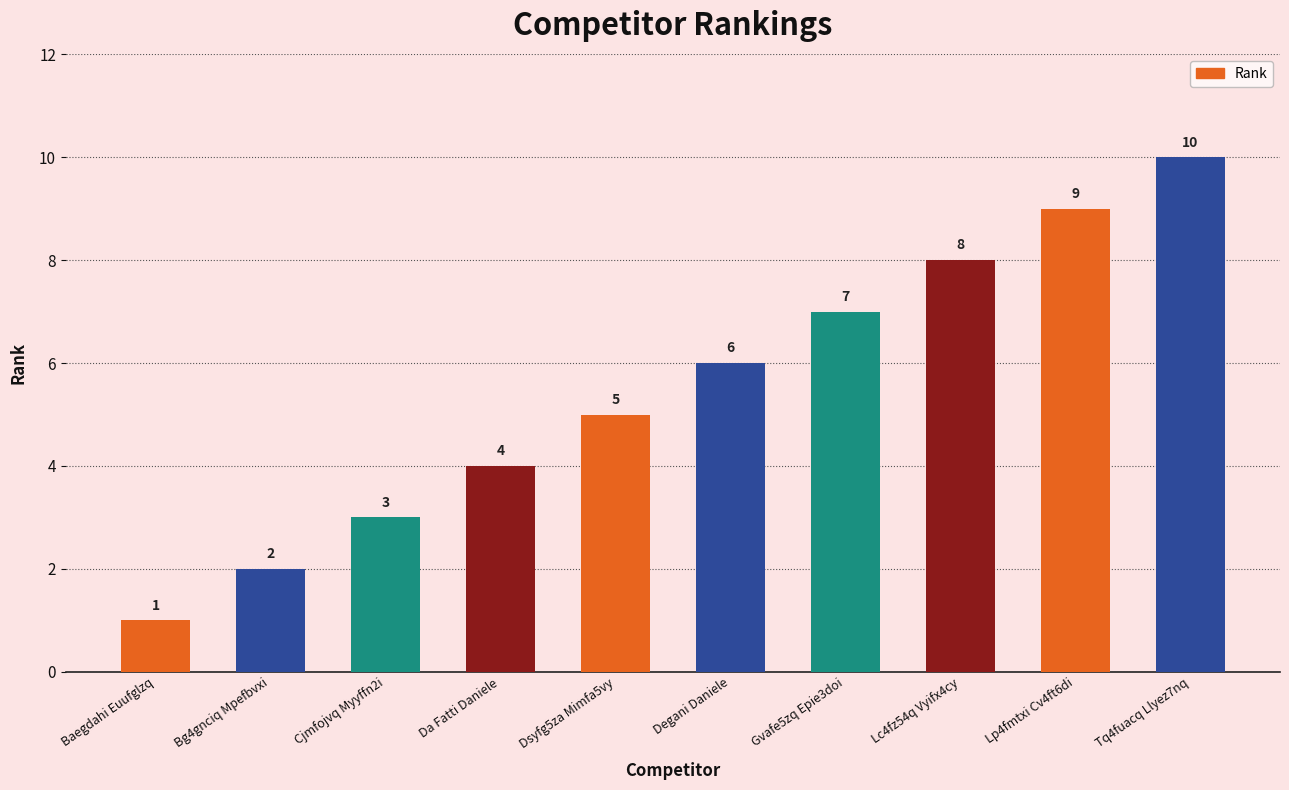

What is the greatest value displayed?

10